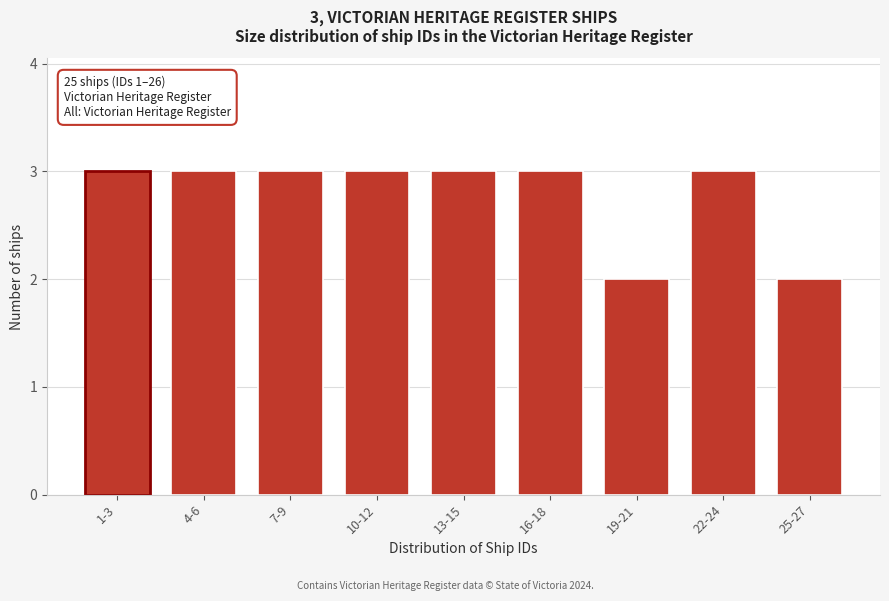

Reading left to right, transcribe all the data shown in this chart.

1-3=3	4-6=3	7-9=3	10-12=3	13-15=3	16-18=3	19-21=2	22-24=3	25-27=2